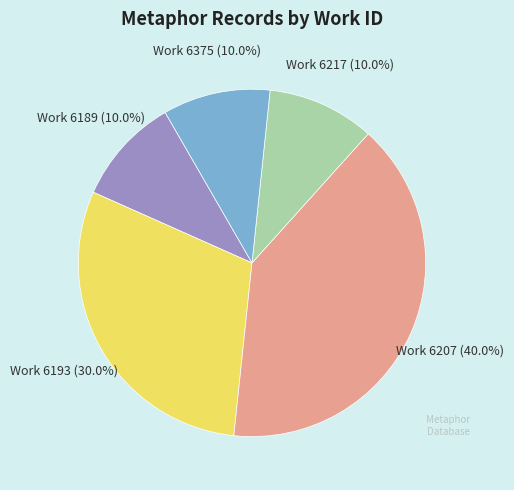

Does any single category account for the majority?

No